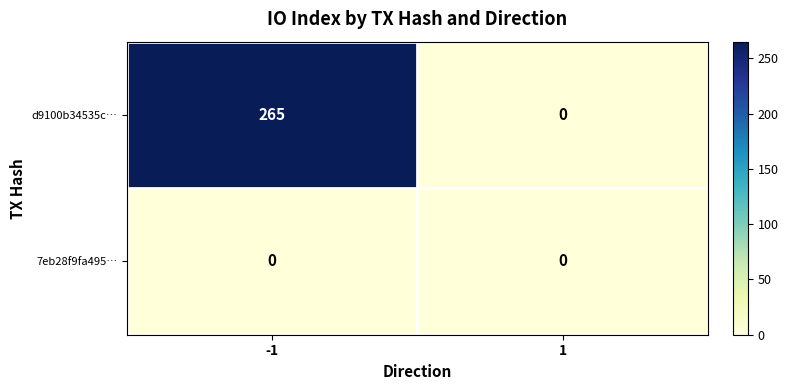

Which series has the largest total across all categories?

d9100b34535c…